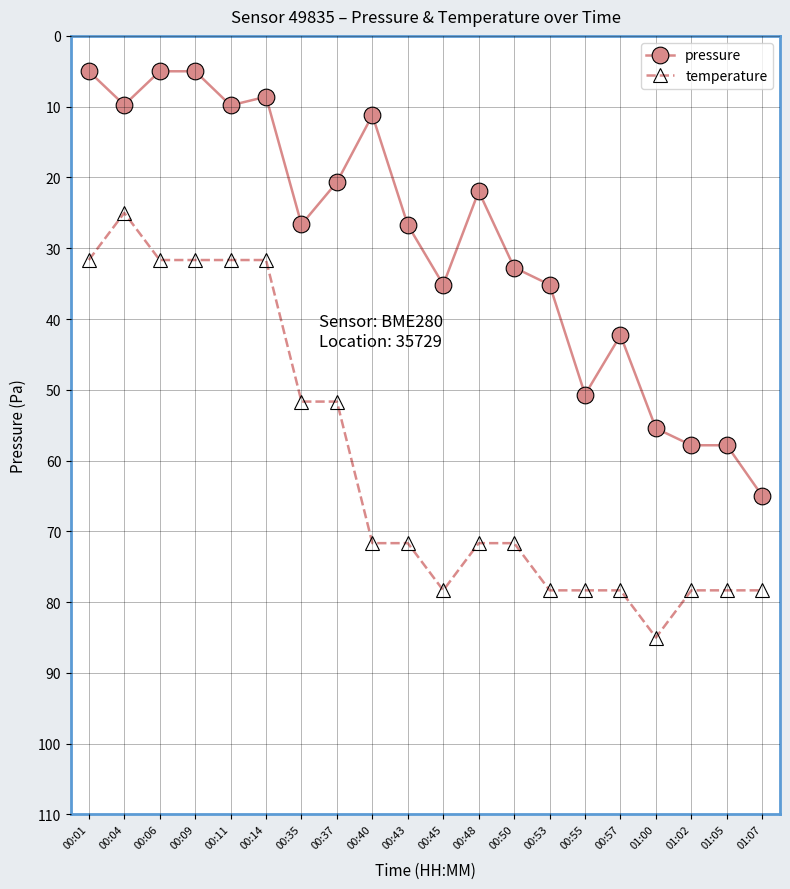

What is the label of the 12th point from the right?

00:40